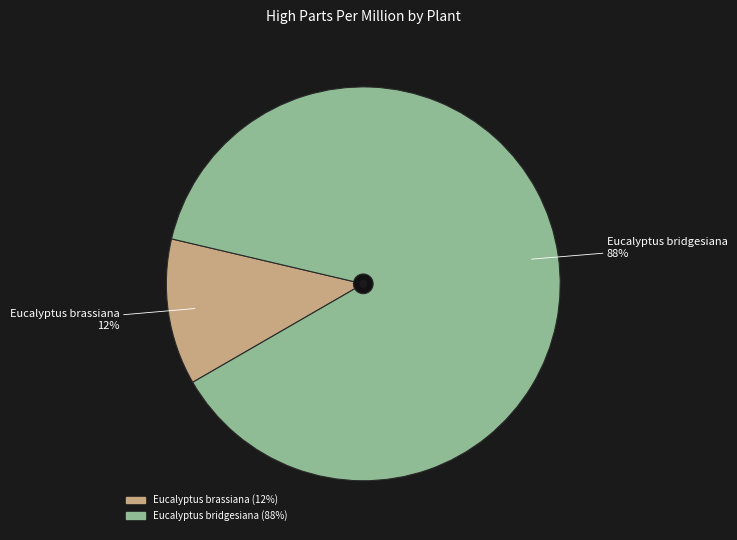

Combined, do Eucalyptus bridgesiana and Eucalyptus brassiana account for over 50%?

Yes